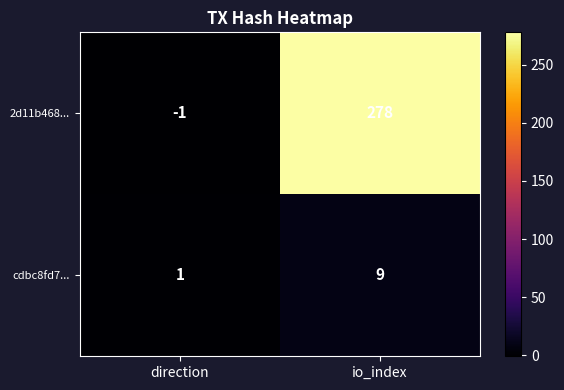

Count the number of categories in the chart.

2